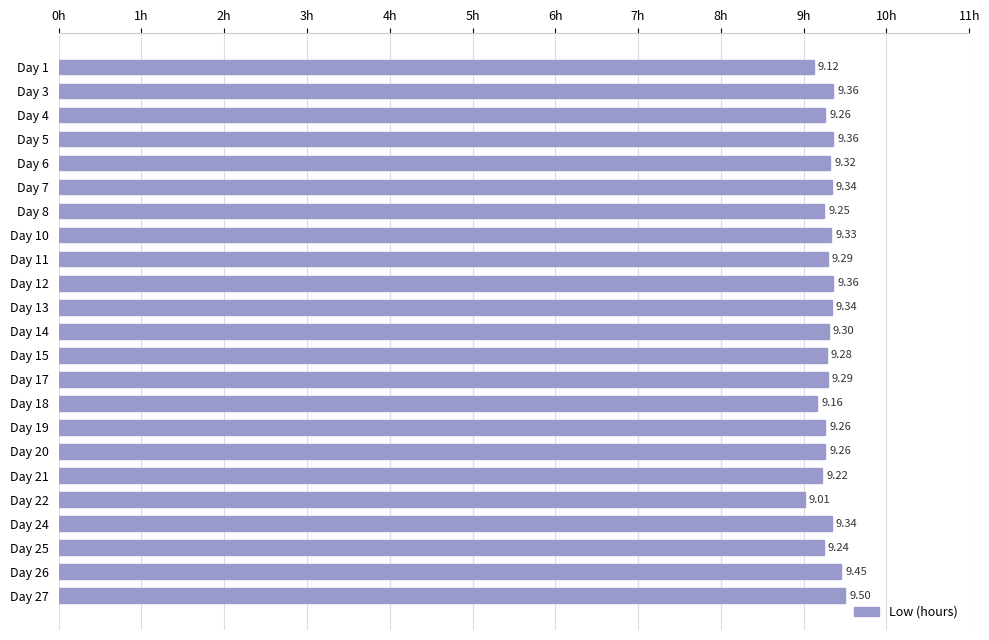

What is the greatest value displayed?

9.5